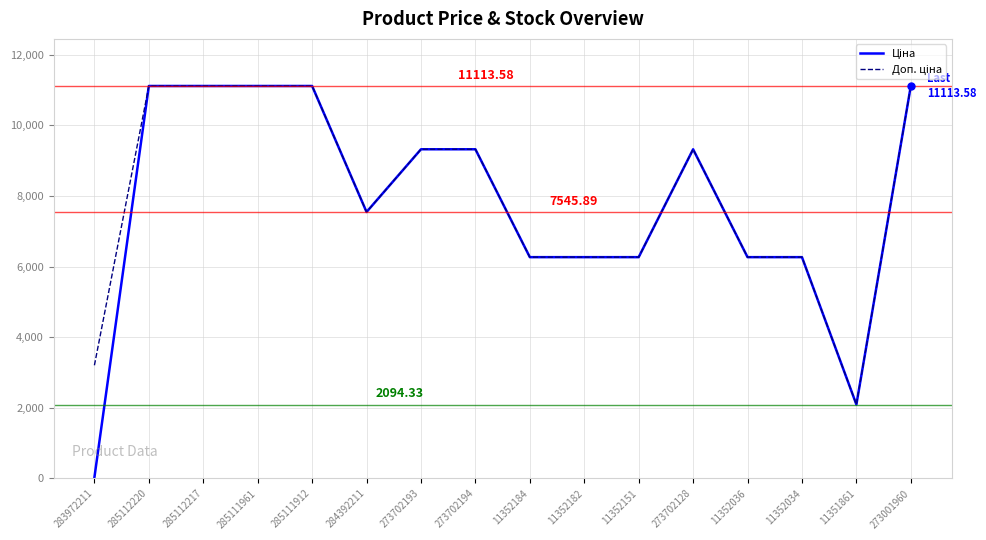

Which label corresponds to the smallest value in the chart?

283972211